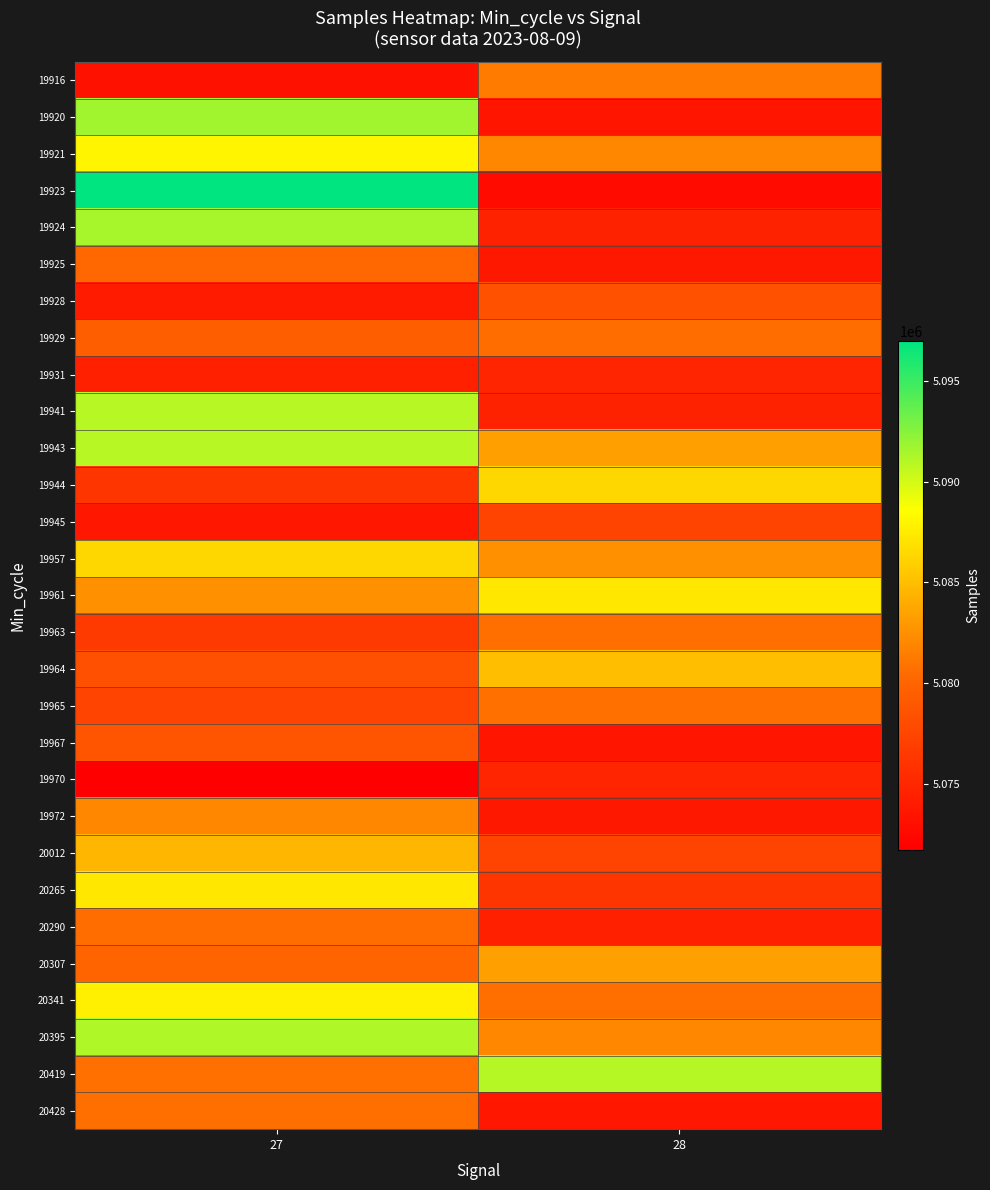

Reading left to right, transcribe all the data shown in this chart.

19916: 27=5073233	28=5081312
19920: 27=5091697	28=5073518
19921: 27=5088049	28=5082017
19923: 27=5097001	28=5072709
19924: 27=5091461	28=5074576
19925: 27=5080275	28=5073763
19928: 27=5074018	28=5078446
19929: 27=5079489	28=5080541
19931: 27=5074397	28=5074858
19941: 27=5090936	28=5074576
19943: 27=5090936	28=5083364
19944: 27=5076167	28=5086414
19945: 27=5073653	28=5077341
19957: 27=5086414	28=5082546
19961: 27=5082546	28=5087238
19963: 27=5076542	28=5080660
19964: 27=5078307	28=5085046
19965: 27=5077270	28=5080710
19967: 27=5078811	28=5073518
19970: 27=5071711	28=5074858
19972: 27=5082017	28=5073763
20012: 27=5084567	28=5077341
20265: 27=5087238	28=5076167
20290: 27=5080541	28=5074397
20307: 27=5080010	28=5083364
20341: 27=5087686	28=5080660
20395: 27=5091144	28=5082017
20419: 27=5080712	28=5091007
20428: 27=5080660	28=5073653